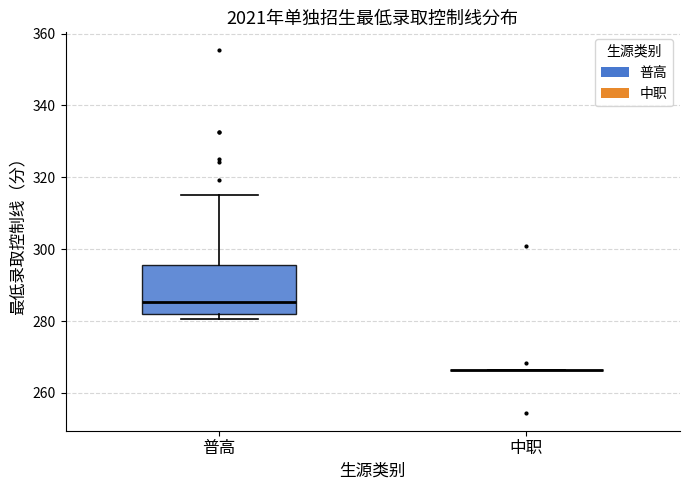

Reading left to right, read every box against the y-axis: the position of its median line, the range the box covers, and the ends of its whiskers. The values are not printed on the chart, so give them approximately, as read against the axis.

普高: median 286, box 282 to 296, whiskers 280 to 316
中职: box collapsed to a line at 266, whiskers 266 to 266